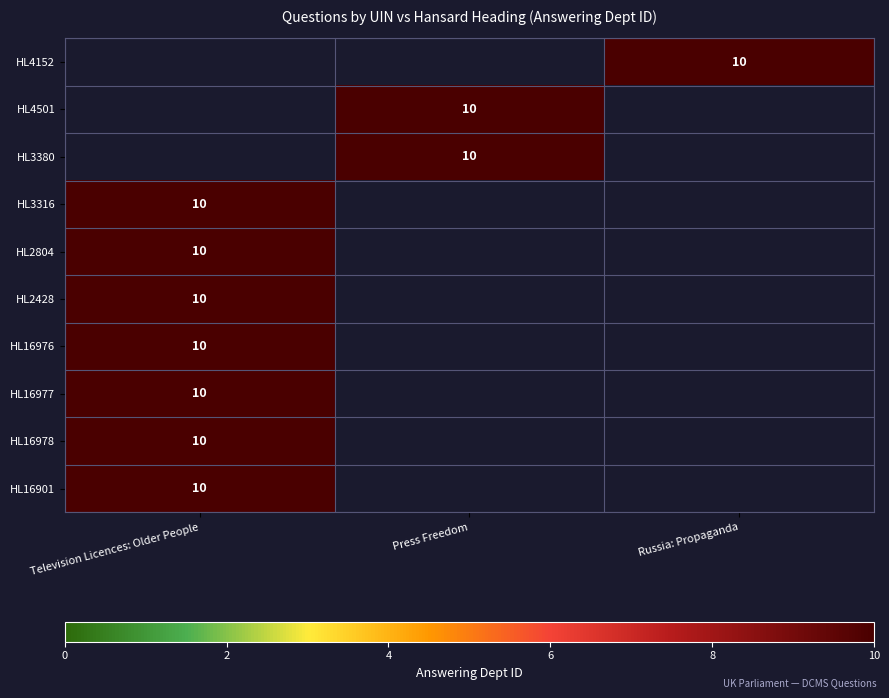

At Press Freedom, list the series in order from largest to smallest.

HL4152, HL4501, HL3380, HL3316, HL2804, HL2428, HL16976, HL16977, HL16978, HL16901